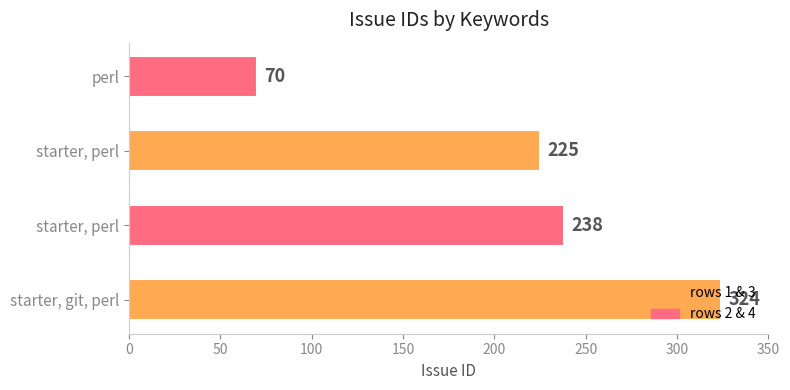

How many bars are there in total?

4